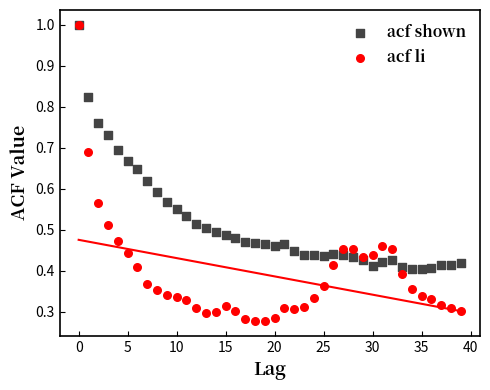

What are all the series names shown in the legend?

acf shown, acf li